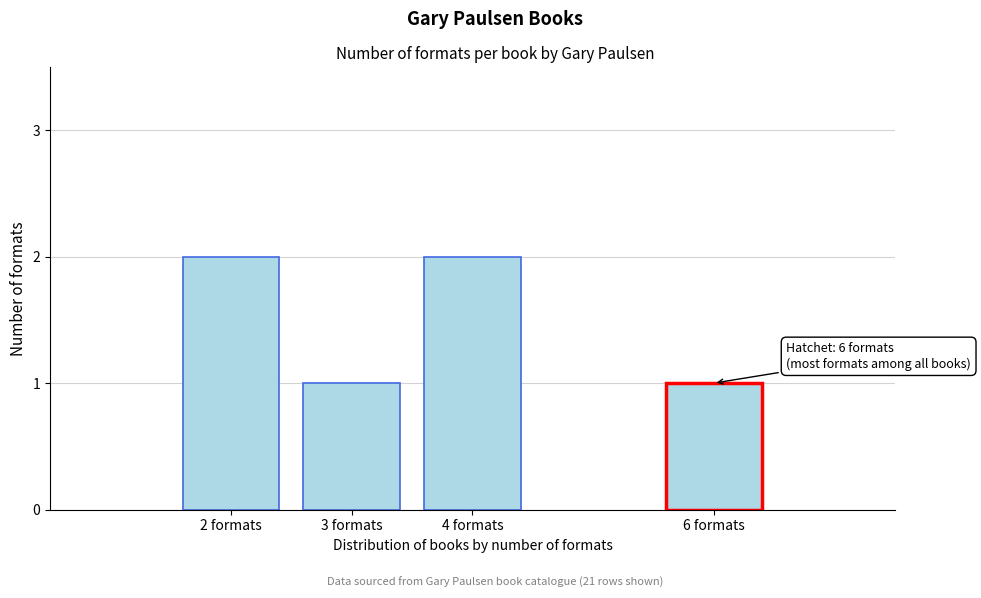

Reading left to right, what are all the values shown in this chart?

2	1	2	1